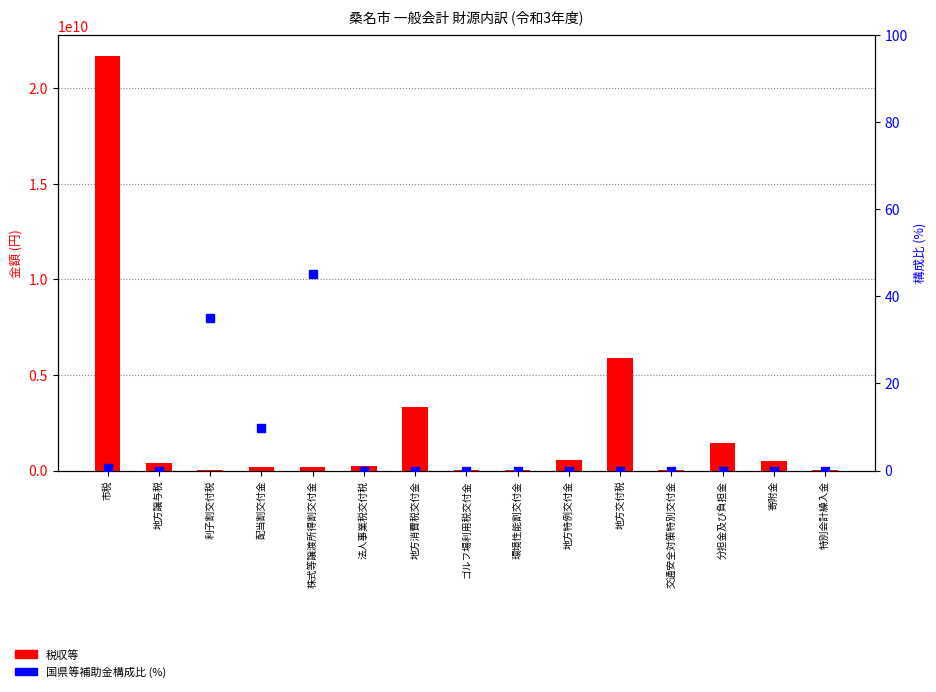

How many values in the 税収等 series are below 227755000?

7